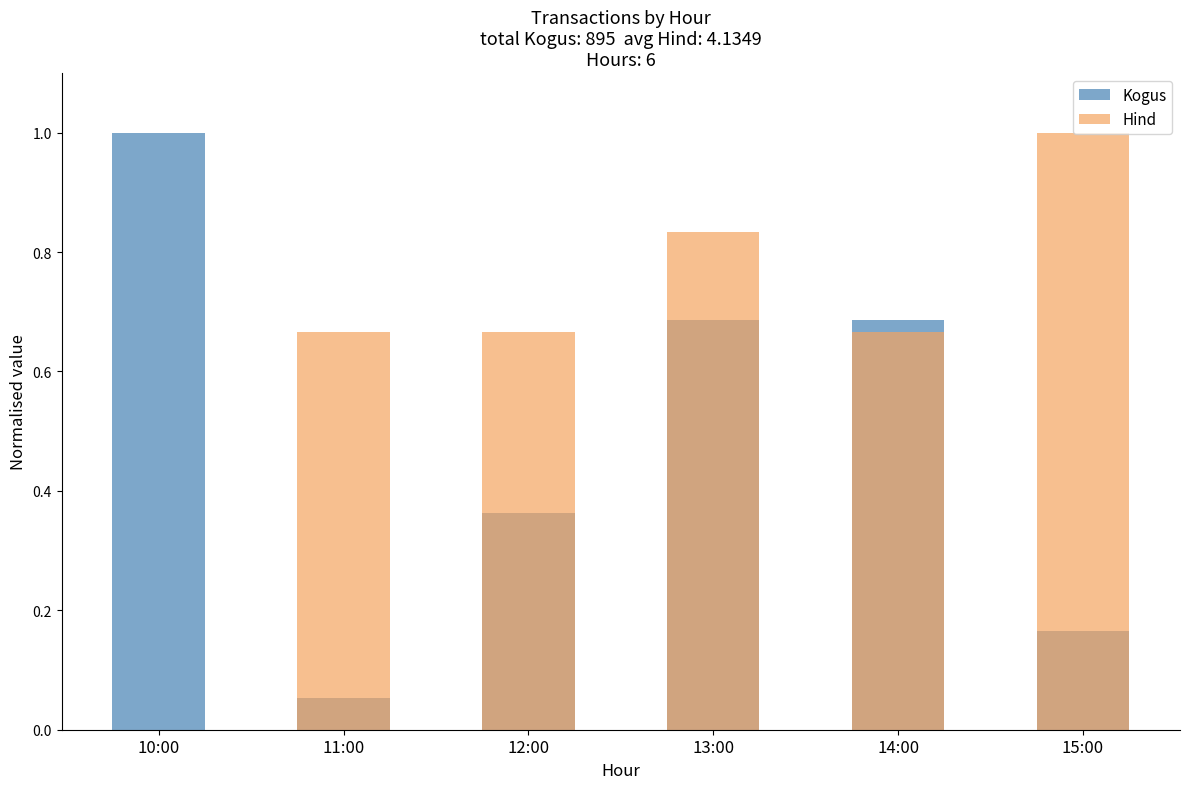

What is the difference between the maximum and minimum values in the Kogus series?

0.9